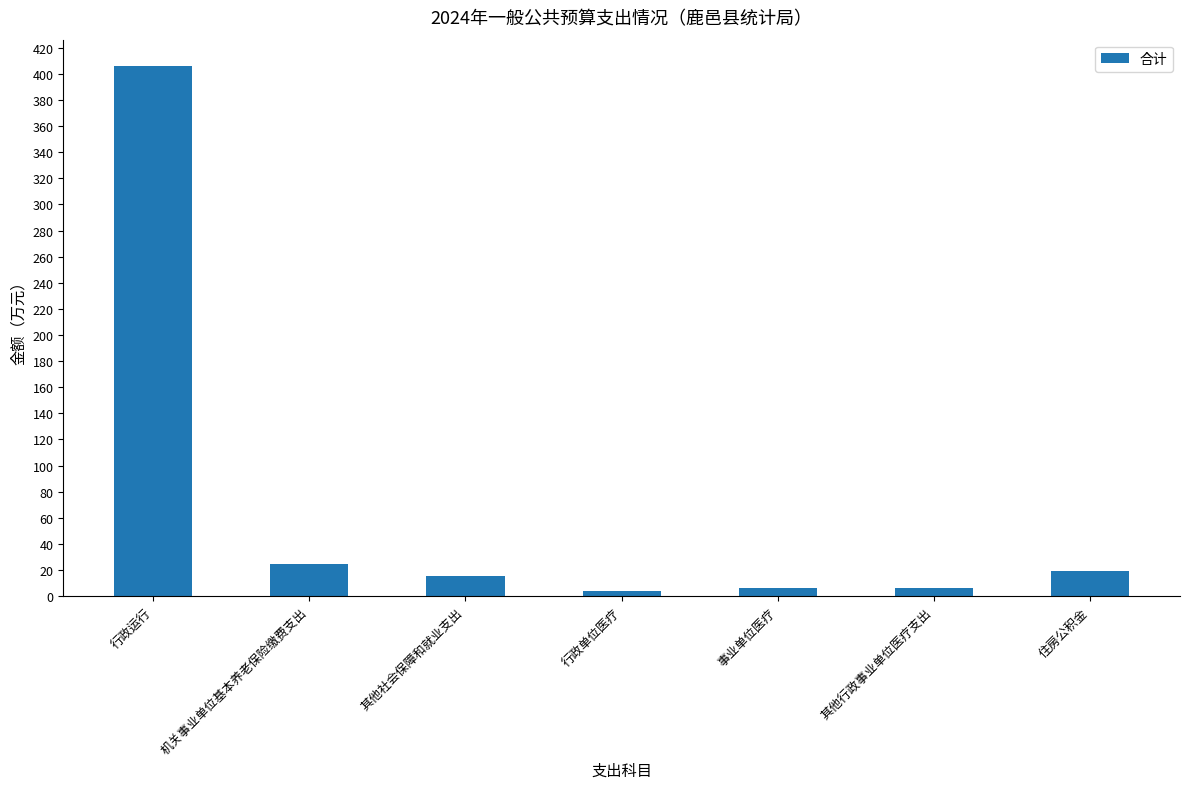

How many values are below 15?

3